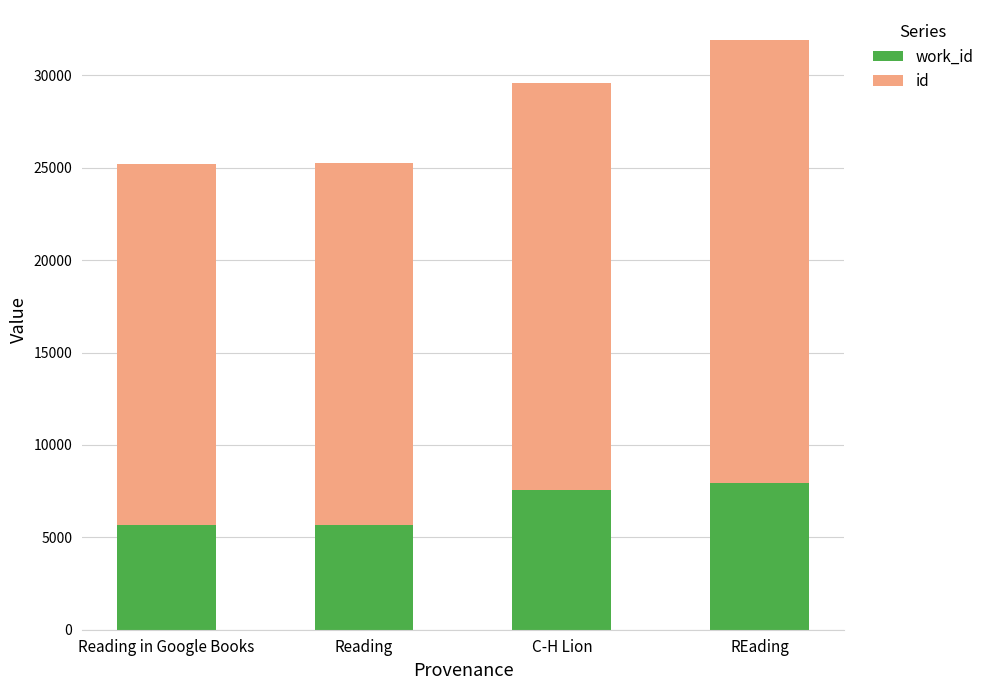

At which category is the sum across all series the highest?

REading